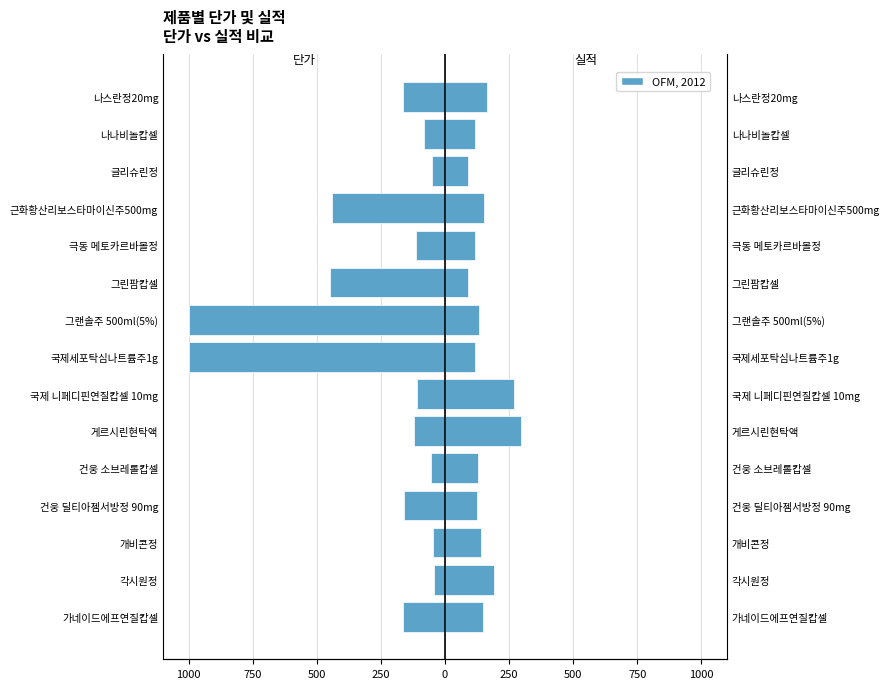

Reading left to right, what are all the values shown in this chart?

단가: -165	-42	-45	-159	-54	-120	-111	-1000	-1000	-448	-114	-441	-51	-82	-165
실적: 150	190	139	124	129	297	268	118	134	89	118	151	89	118	165